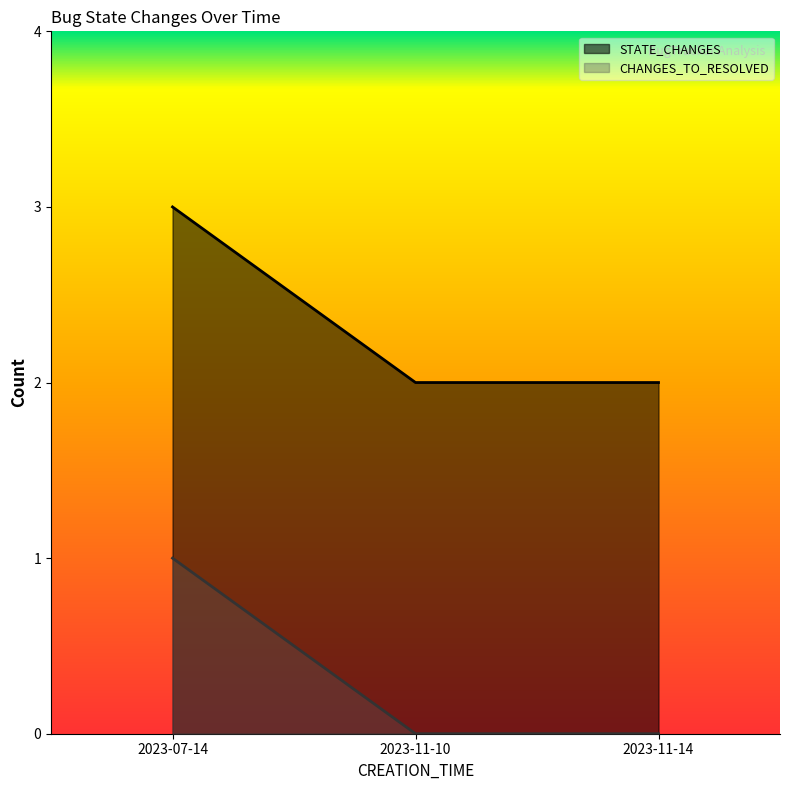

At which label does STATE_CHANGES reach its peak?

2023-07-14